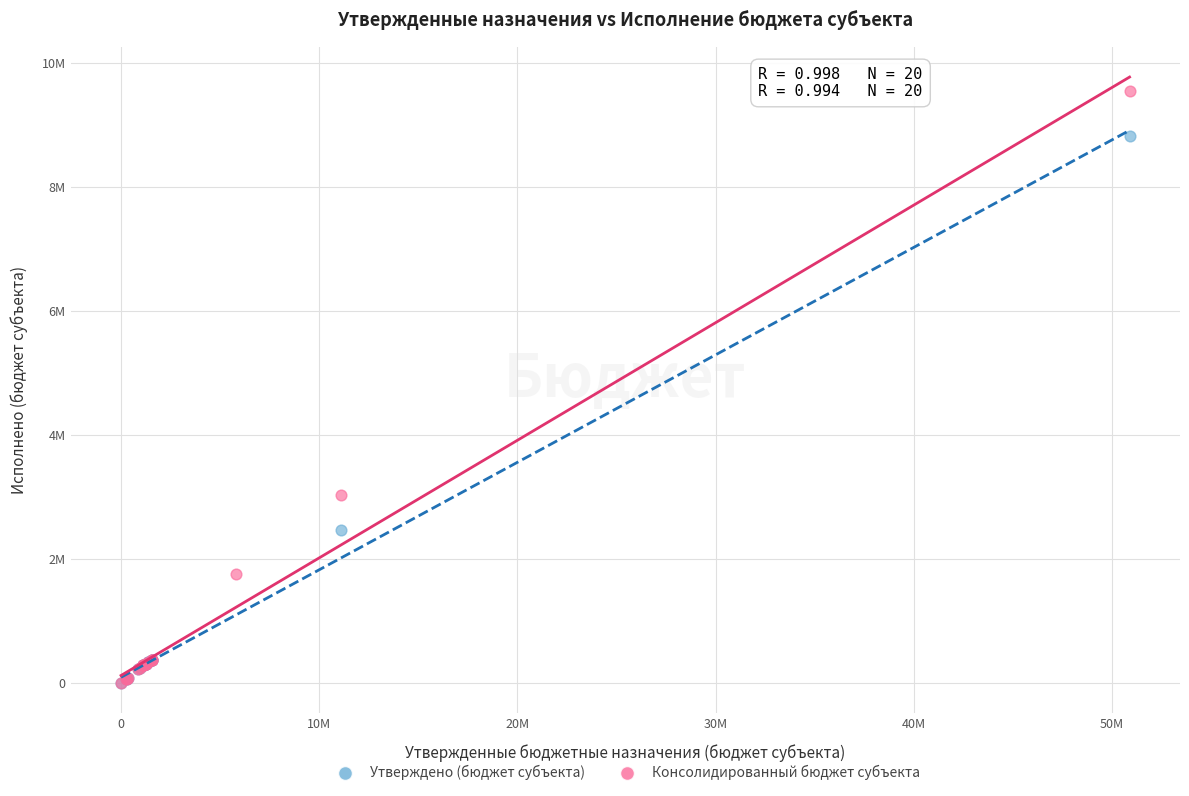

Which series reaches the maximum Y coordinate?

Консолидированный бюджет субъекта